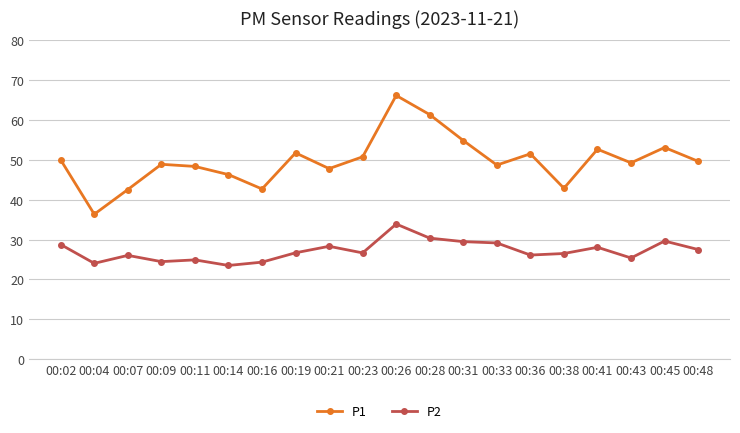

What is the greatest value displayed?

66.2